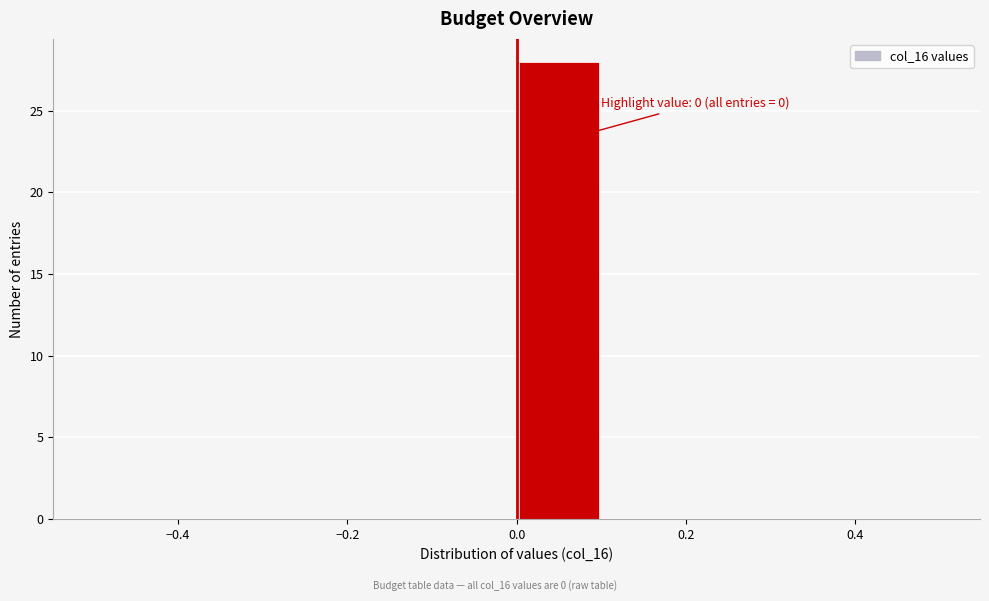

Which range on the x-axis has the tallest bar?

0.0 to 0.1